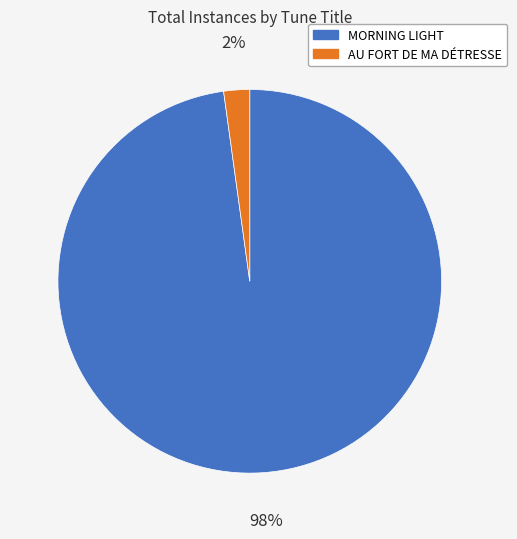

Combined, do AU FORT DE MA DÉTRESSE and MORNING LIGHT account for over 50%?

Yes